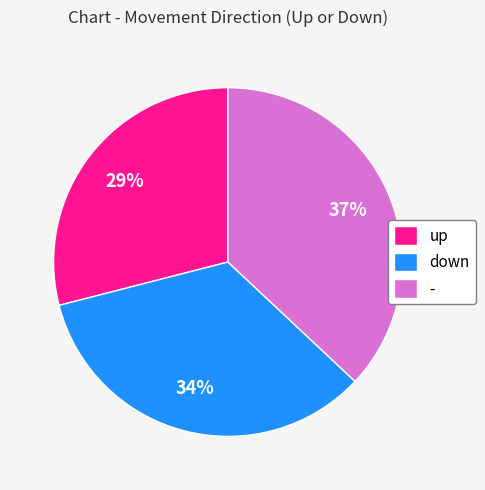

To the nearest percent, what is the difference between the largest and smallest slice percentages?

8%